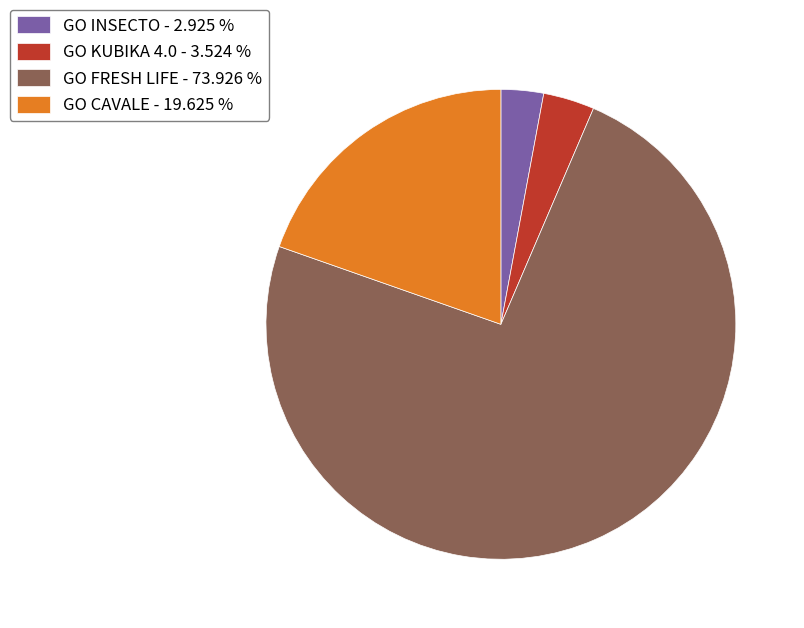

Do GO FRESH LIFE - 73.926 % and GO INSECTO - 2.925 % together represent more than half of the pie?

Yes